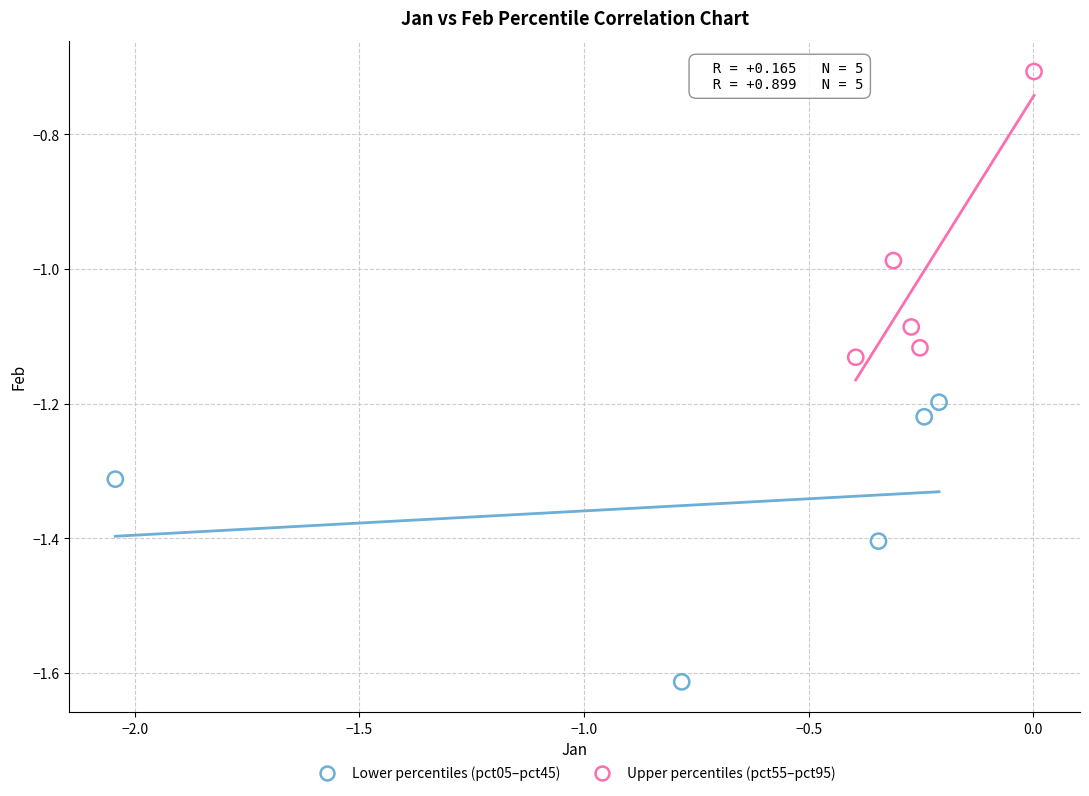

Which series contains the lowest Y value?

Lower percentiles (pct05–pct45)